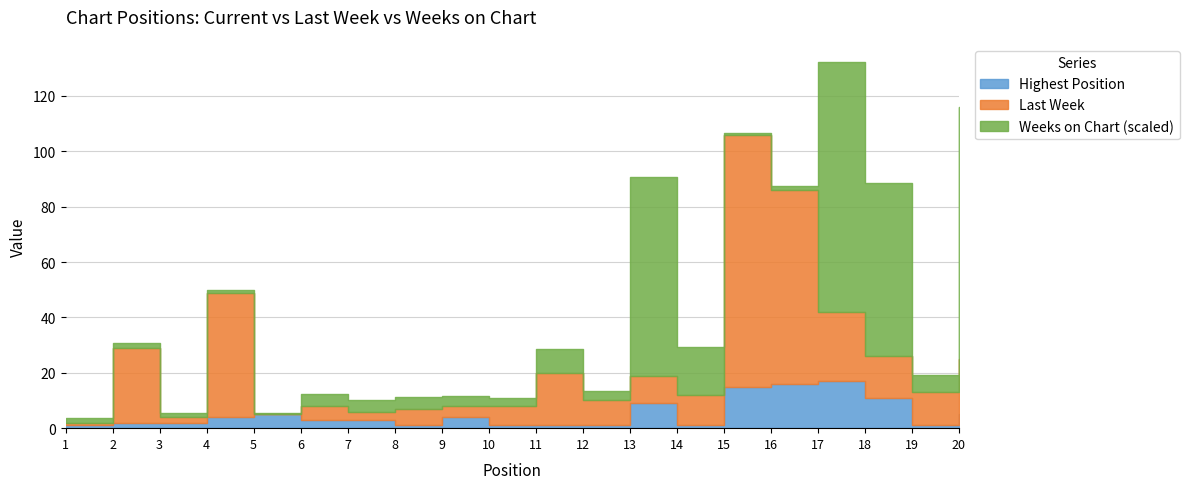

At how many categories does at least one series exceed 37?

8